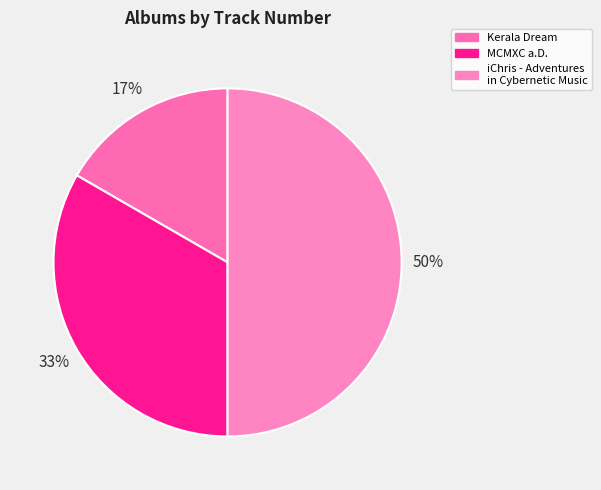

To the nearest percent, what percentage of the pie is MCMXC a.D.?

33%